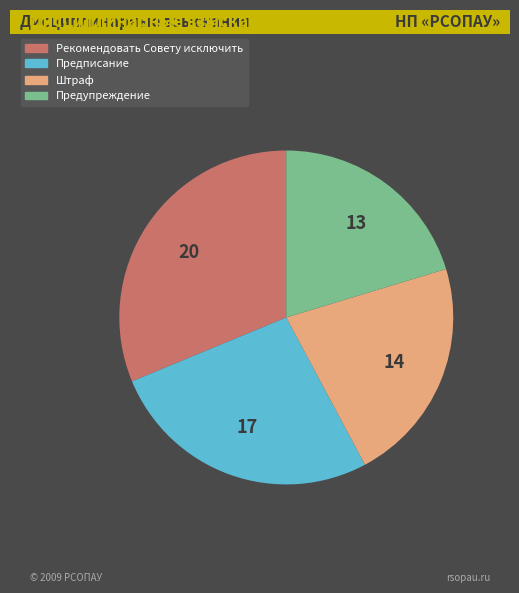

Which category has the smallest portion of the pie?

Предупреждение